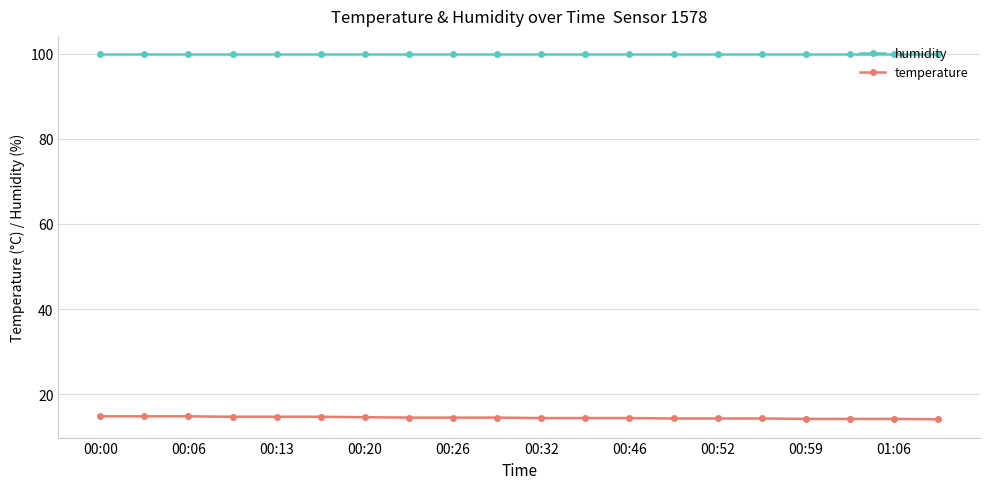

Which series has the largest total across all categories?

humidity